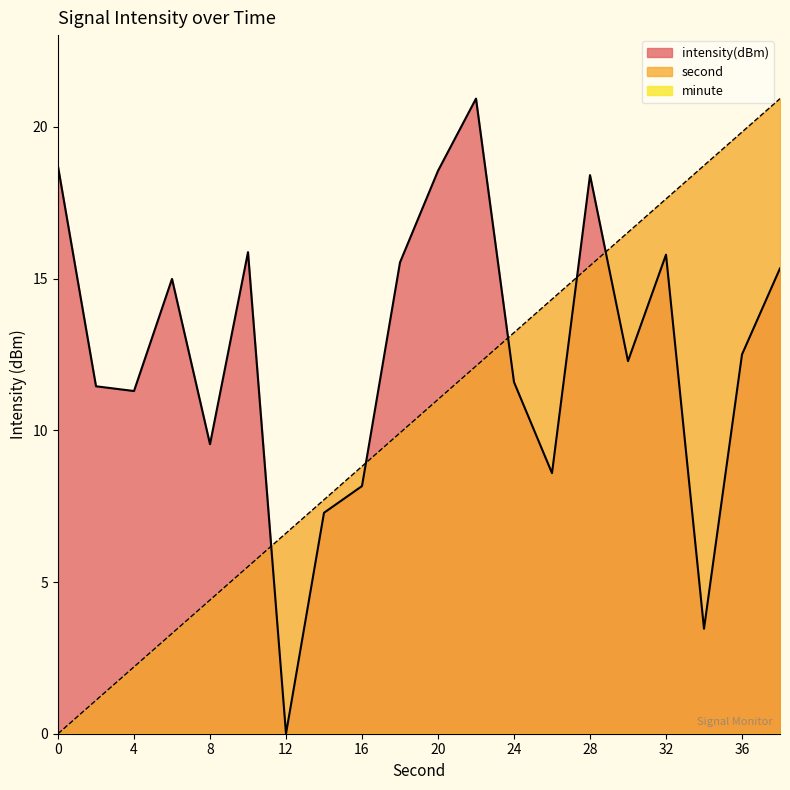

How many intersections are there between second and intensity(dBm)?

5